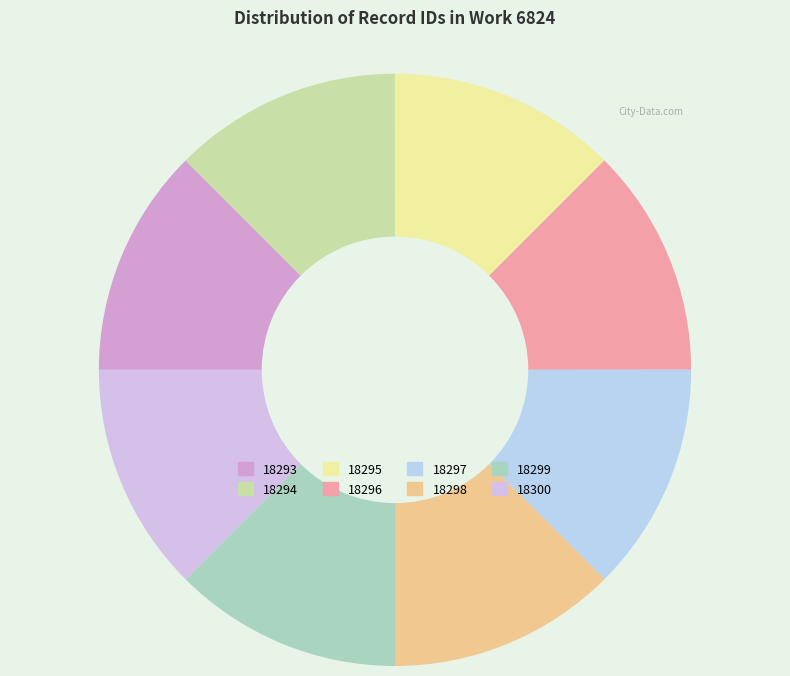

Count the number of slices in the pie.

8